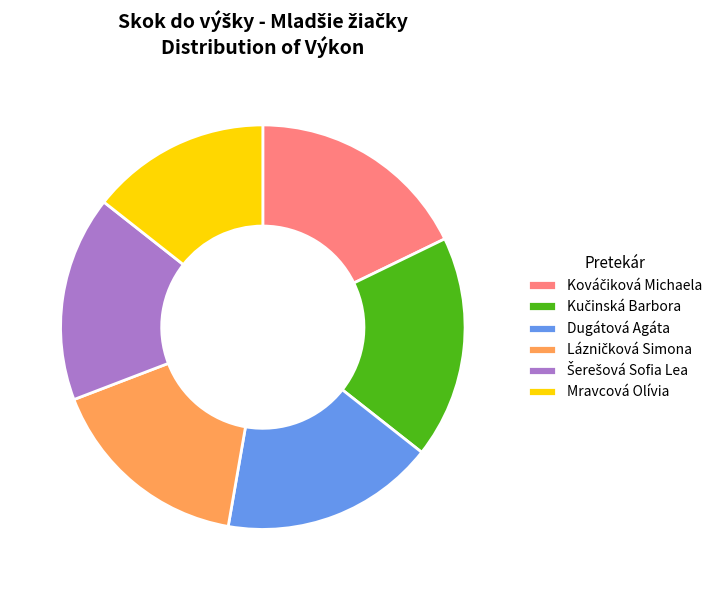

Count the number of slices in the pie.

6